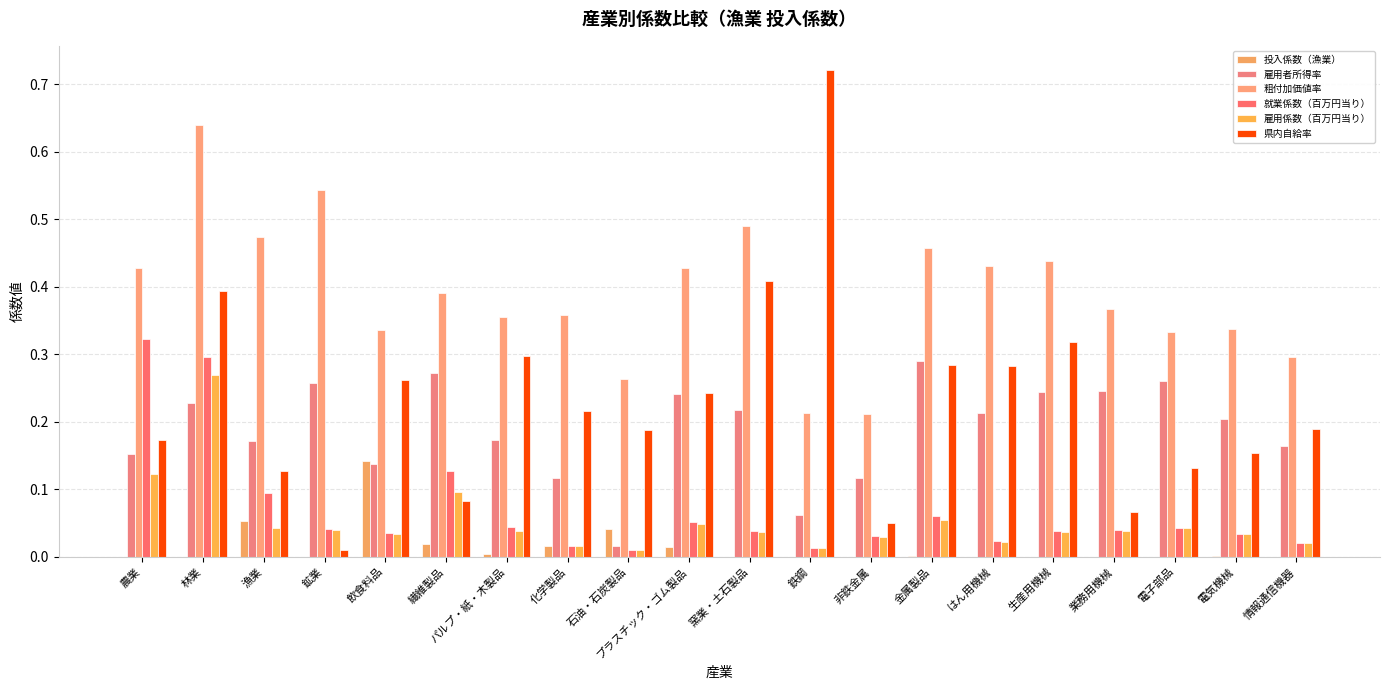

How many groups of bars are there?

20